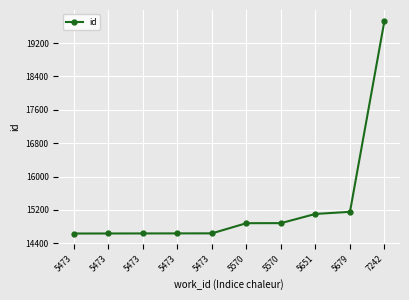

How many lines are shown in the chart?

1